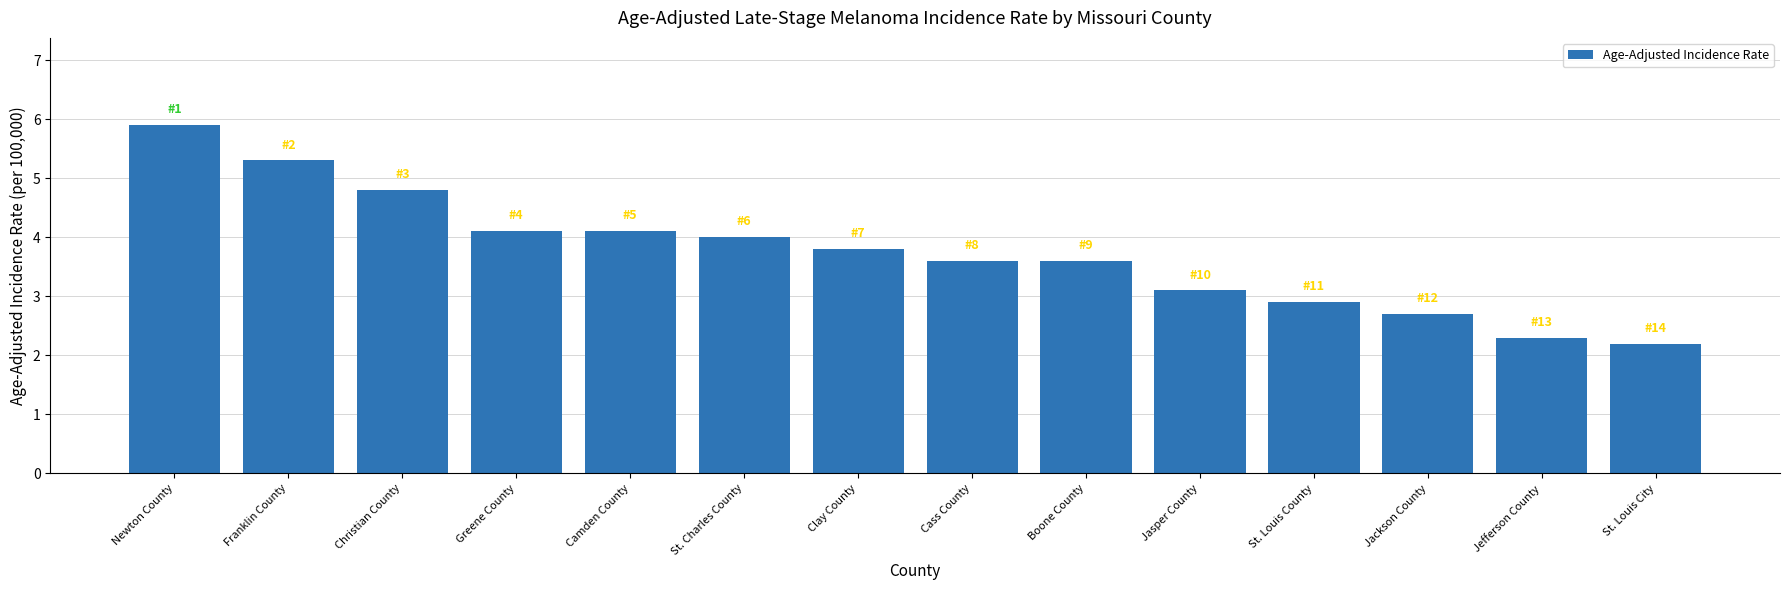

Does the chart contain any negative values?

No